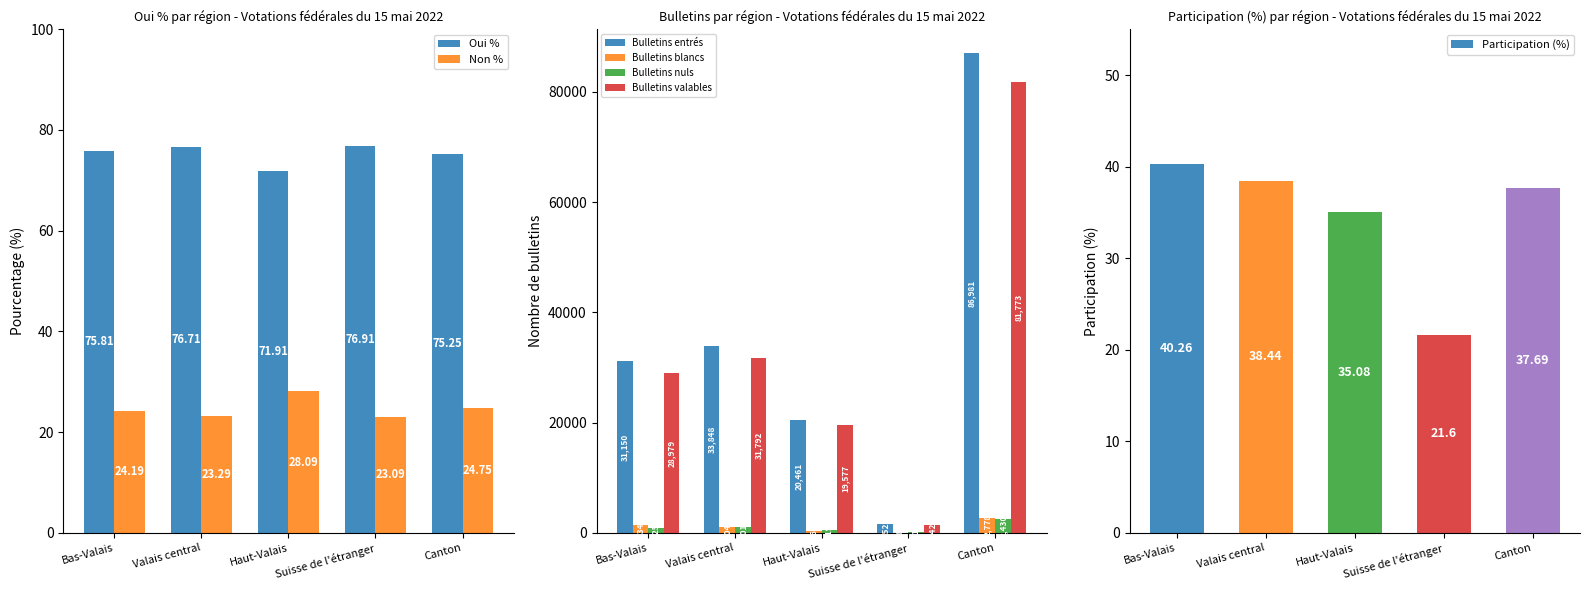

What position from the left is Valais central?

2